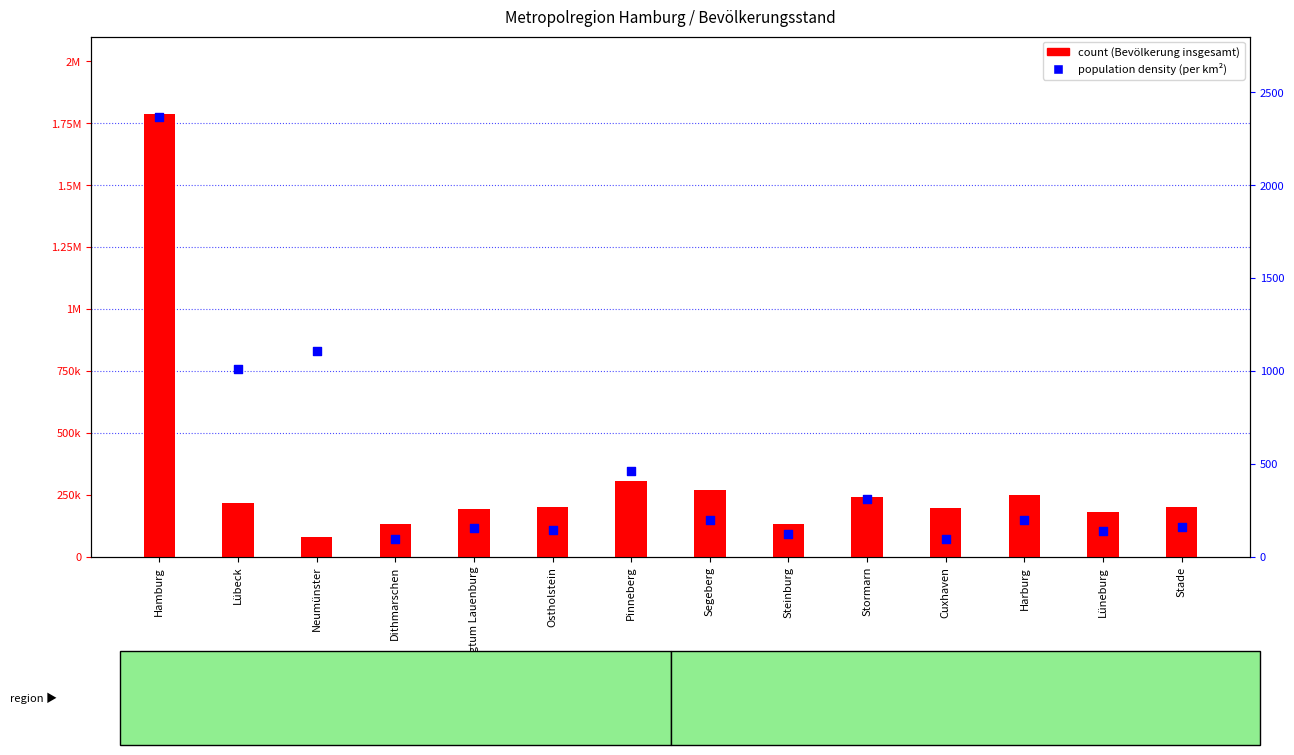

Which has a higher value, Stade or Harburg?

Harburg